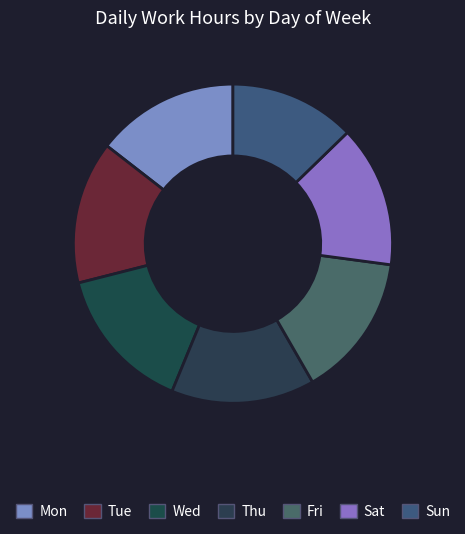

Which slice is the largest?

Wed